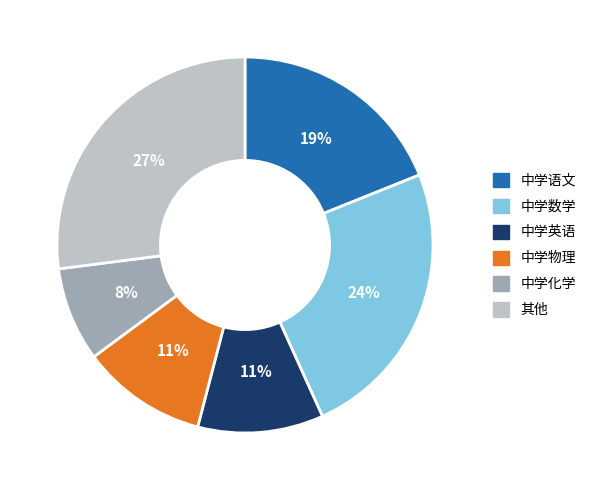

Which has a higher value, 中学化学 or 其他?

其他